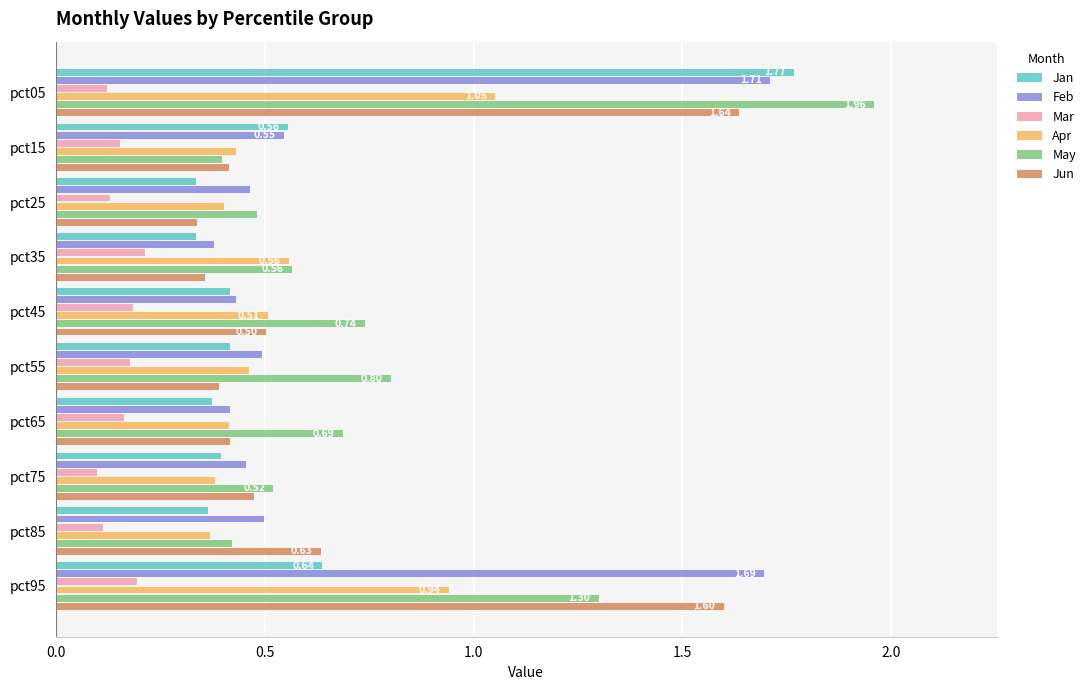

At pct95, list the series in order from smallest to largest.

Mar, Jan, Apr, May, Jun, Feb